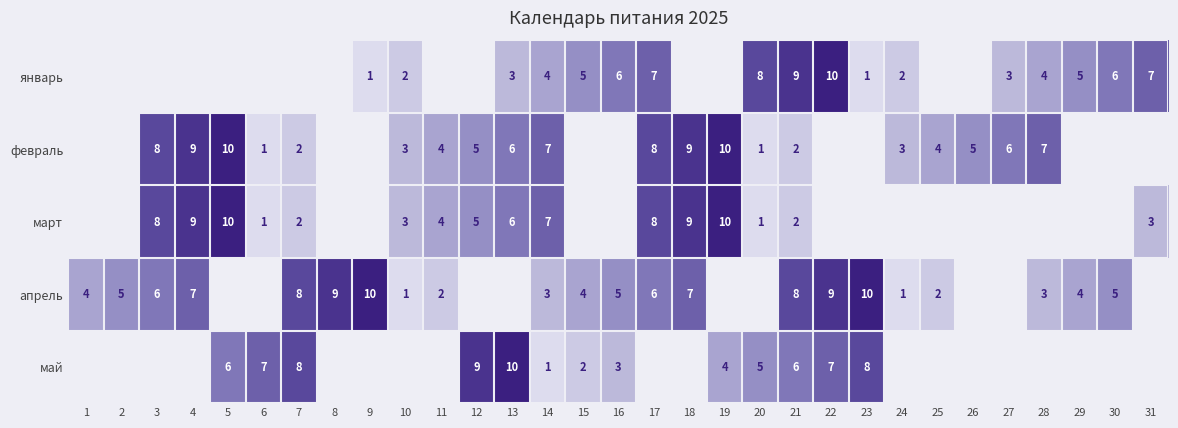

What is the spread (max minus min) of values at 21?

7